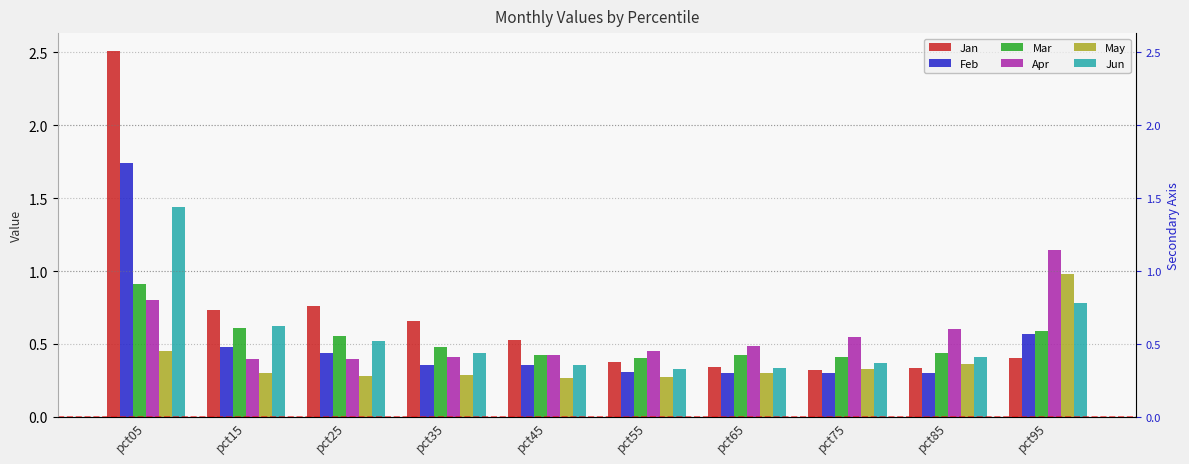

Which category has the highest value in the Mar series?

pct05